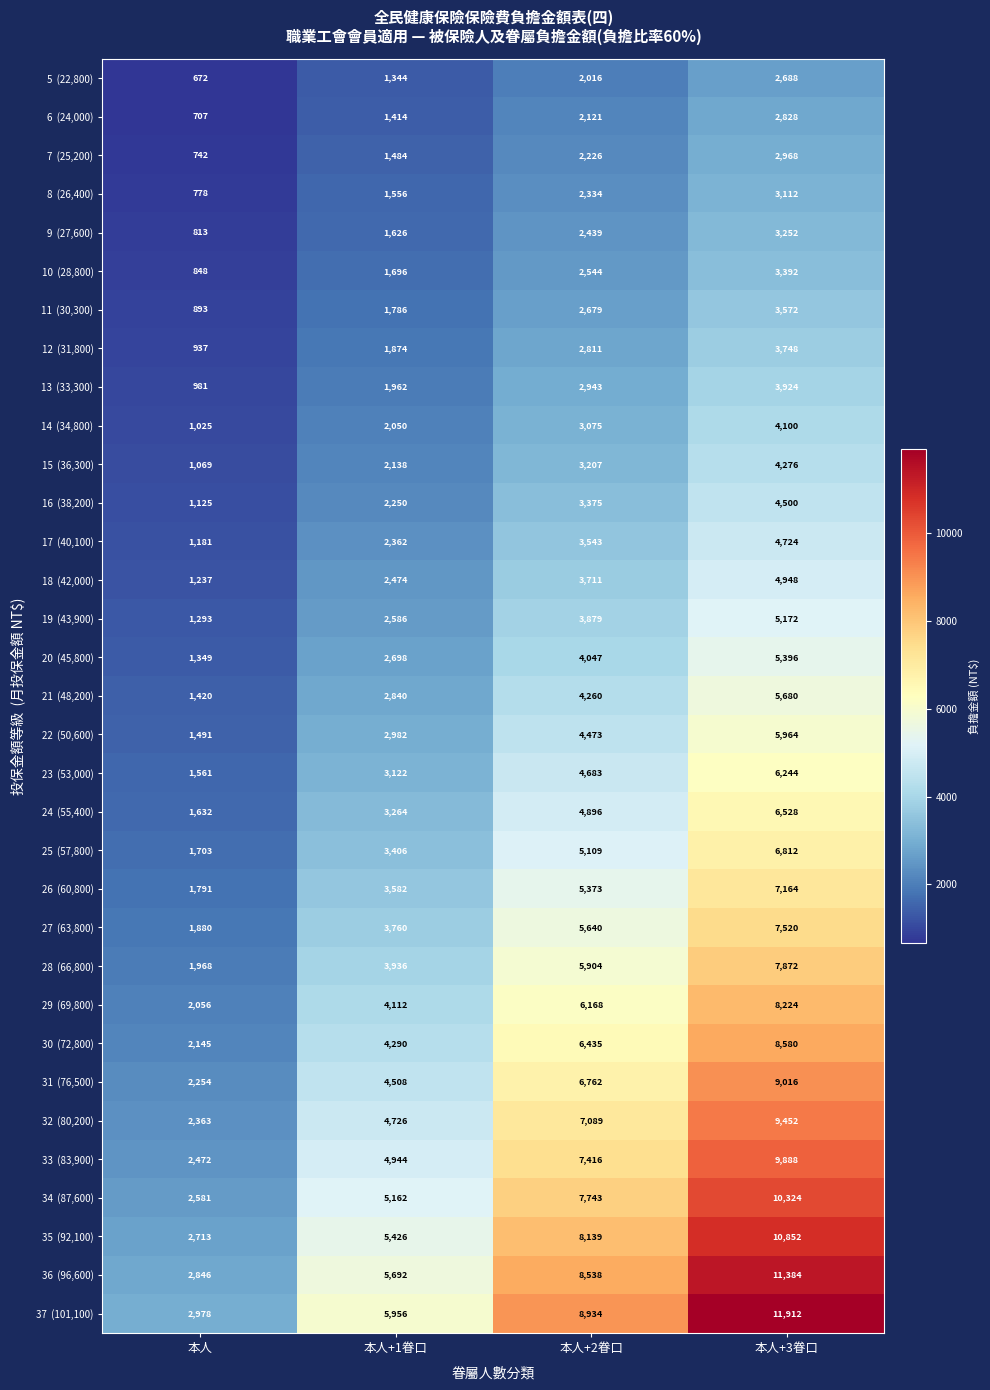

Which category has the highest value across all series?

本人+3眷口